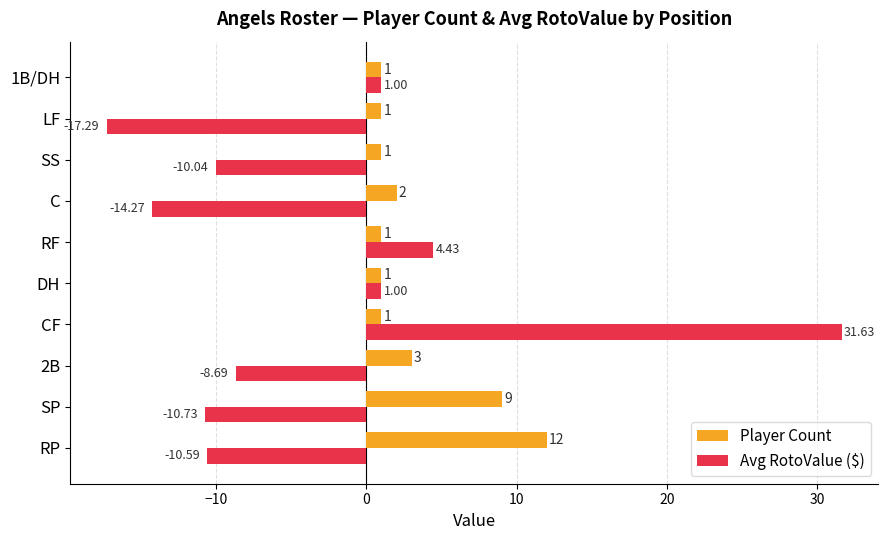

Rank the series at LF from highest to lowest value.

Player Count, Avg RotoValue ($)